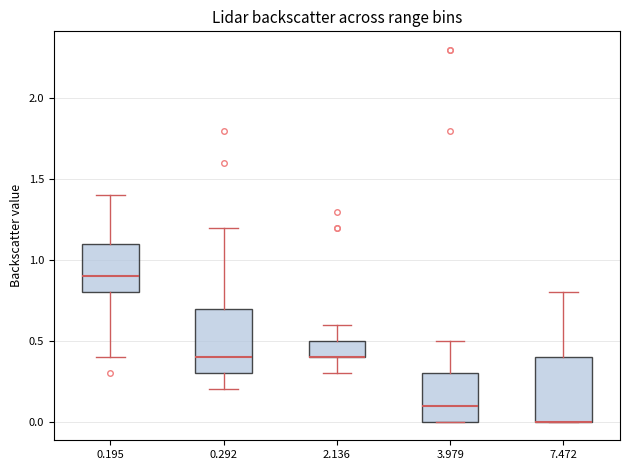

Reading left to right, transcribe this box plot: for each box, give where its median line is, the range the box spans, and where its two whiskers end, as read against the y-axis. The values are not printed on the chart, so give them approximately, as read against the axis.

0.195: median 0.9, box 0.8 to 1.1, whiskers 0.4 to 1.4
0.292: median 0.4, box 0.3 to 0.7, whiskers 0.2 to 1.2
2.136: median 0.4 (drawn on the box's lower edge), box 0.4 to 0.5, whiskers 0.3 to 0.6
3.979: median 0.1, box 0.0 to 0.3, whiskers 0.0 to 0.5
7.472: median 0.0 (drawn on the box's lower edge), box 0.0 to 0.4, whiskers 0.0 to 0.8